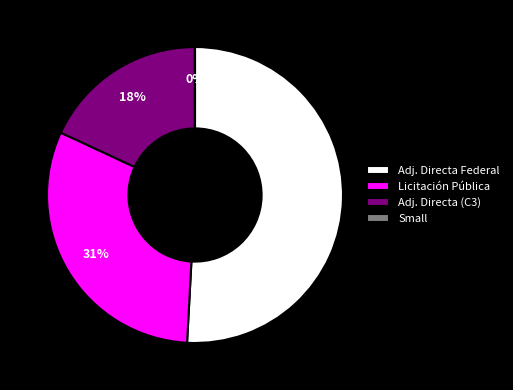

Does Adj. Directa (C3) account for over 50% of the chart?

No